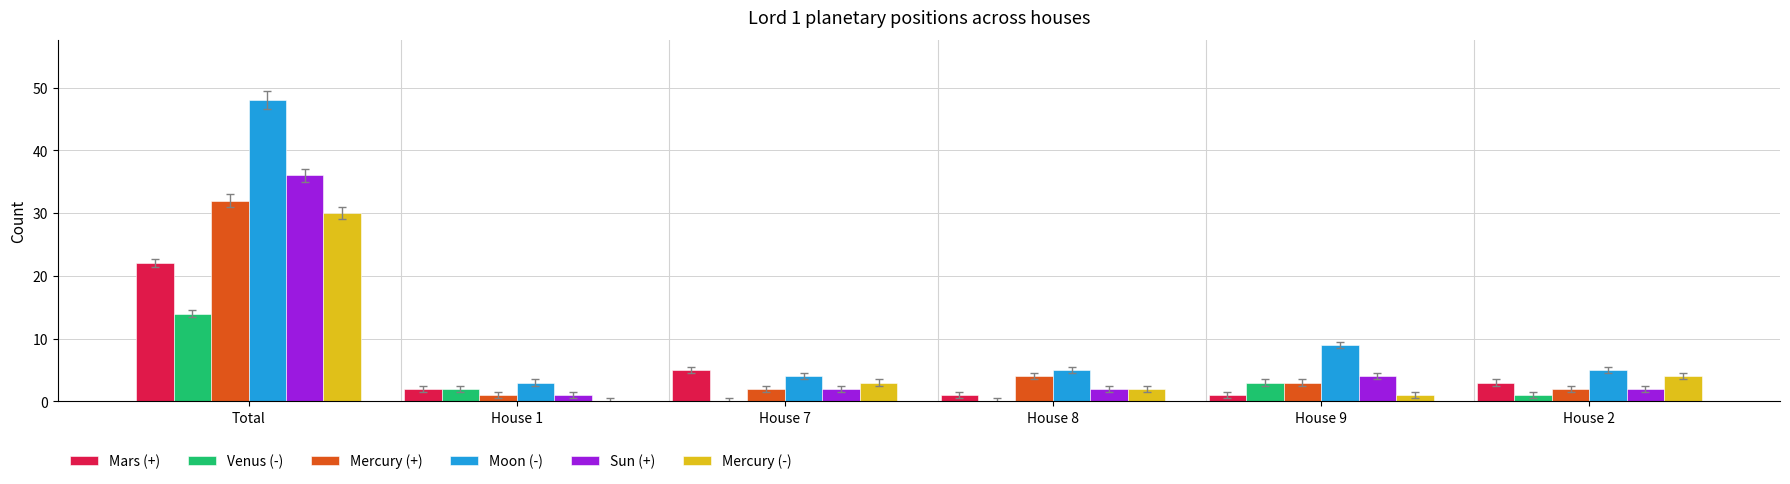

Reading right to left, list all the values displayed in this chart.

Mars (+): 3	1	1	5	2	22
Venus (-): 1	3	0	0	2	14
Mercury (+): 2	3	4	2	1	32
Moon (-): 5	9	5	4	3	48
Sun (+): 2	4	2	2	1	36
Mercury (-): 4	1	2	3	0	30